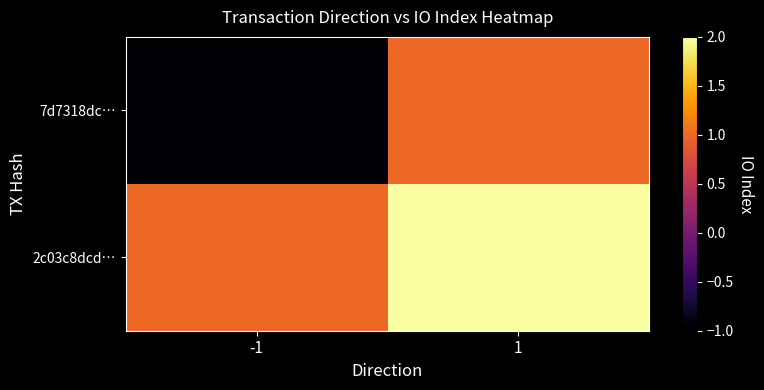

Reading left to right, extract all data points from this chart.

7d7318dc…: -1=-1	1=1
2c03c8dcd…: -1=1	1=2